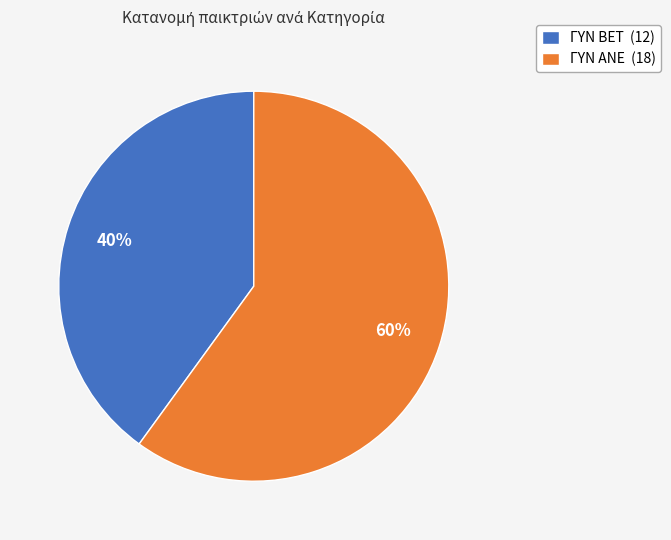

To the nearest percent, what is the combined percentage of ΓΥΝ BET and ΓΥΝ ΑΝΕ?

100%